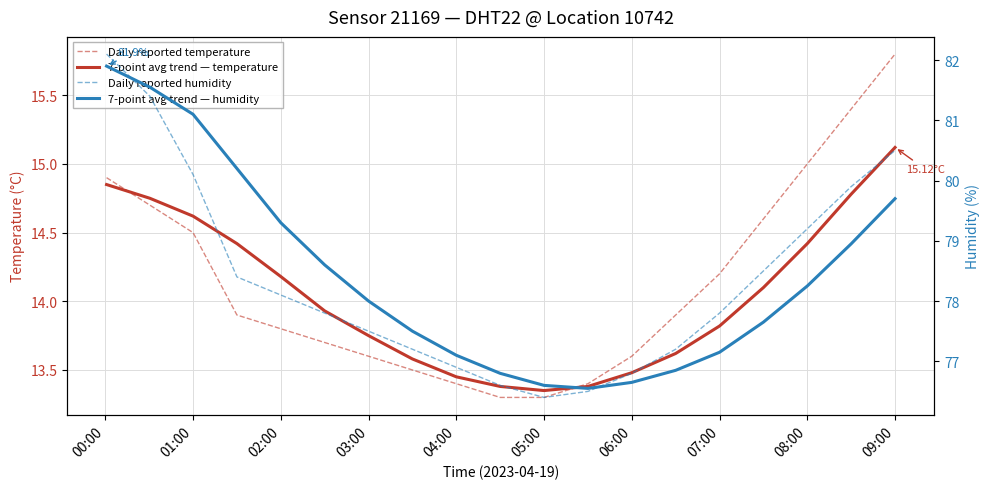

The value of 7-point avg trend — humidity at 00:00 is 49.1. True or false?

False